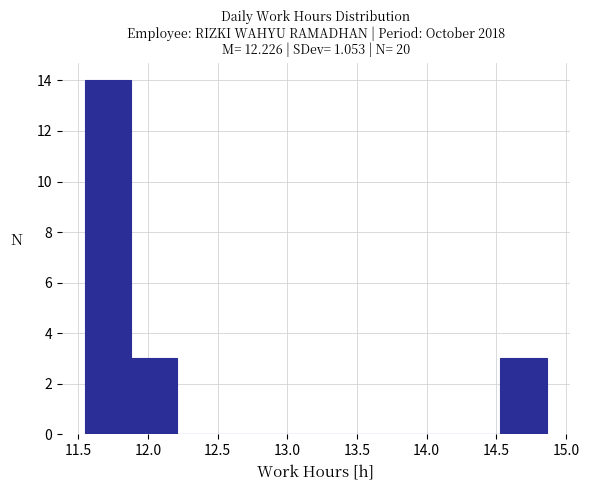

Over which range of the x-axis is the bar tallest?

11.55 to 11.90